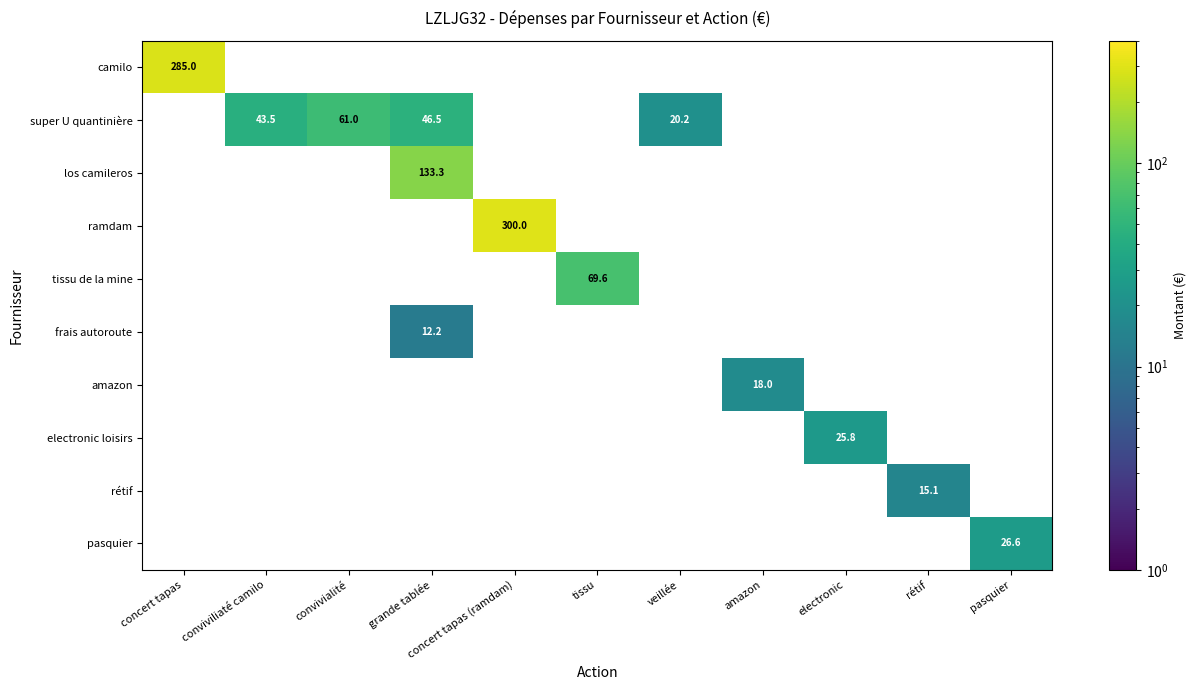

True or false: camilo has a value of 285.0 at concert tapas.

True